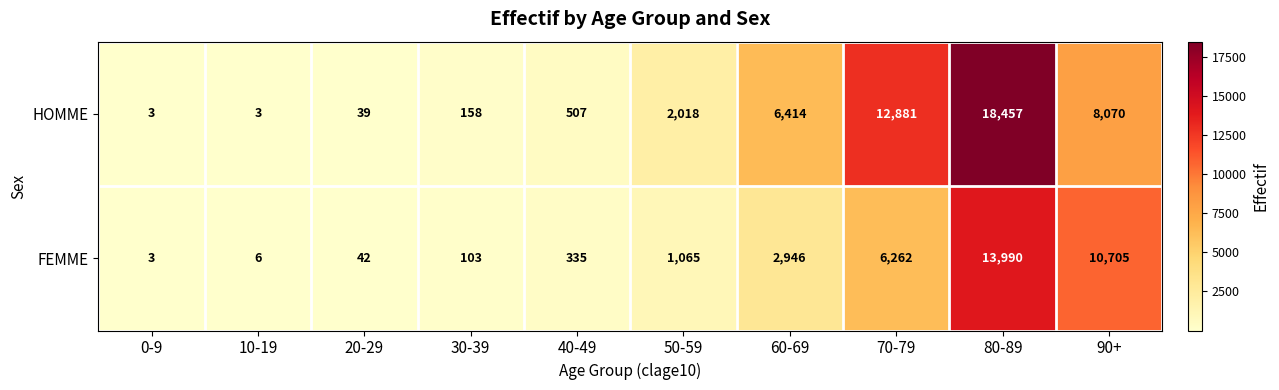

Which series changed the most between 0-9 and 80-89?

HOMME